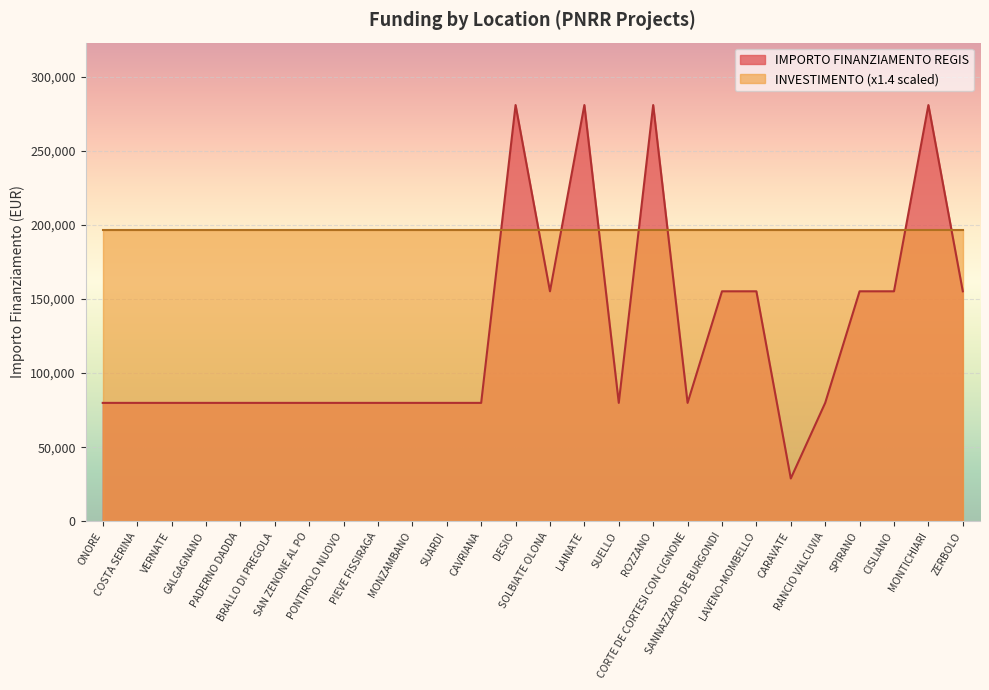

What is the difference between the values at SAN ZENONE AL PO and CARAVATE?

51020